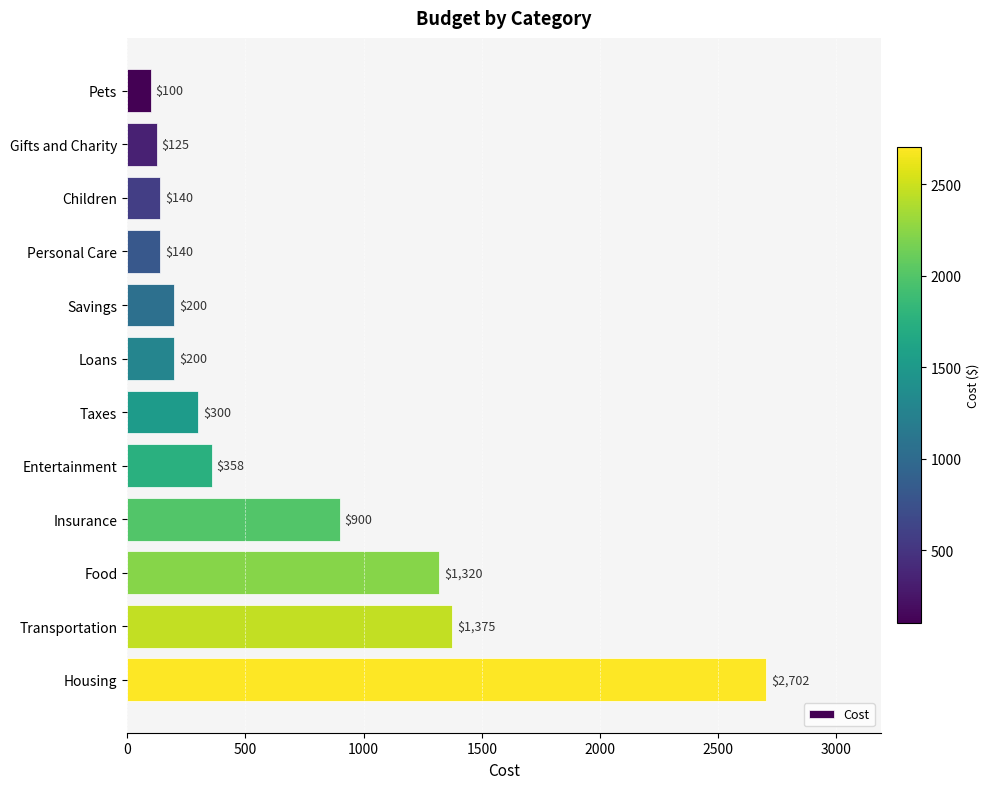

What is the label of the 1st bar from the bottom?

Housing